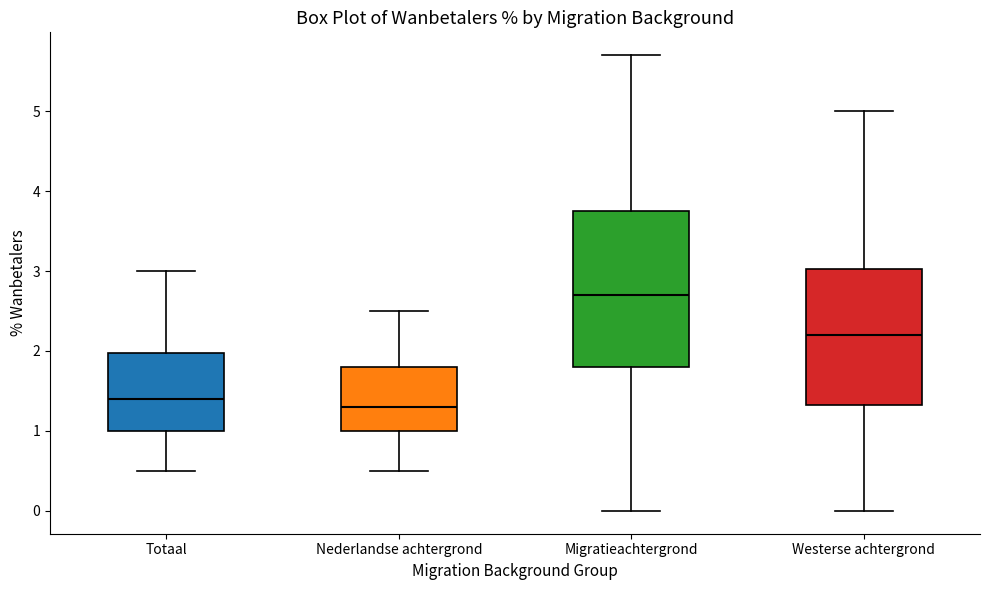

Reading left to right, read every box against the y-axis: the position of its median line, the range the box covers, and the ends of its whiskers. The values are not printed on the chart, so give them approximately, as read against the axis.

Totaal: median 1.4, box 1.0 to 2.0, whiskers 0.5 to 3.0
Nederlandse achtergrond: median 1.3, box 1.0 to 1.8, whiskers 0.5 to 2.5
Migratieachtergrond: median 2.7, box 1.8 to 3.8, whiskers 0.0 to 5.7
Westerse achtergrond: median 2.2, box 1.3 to 3.0, whiskers 0.0 to 5.0